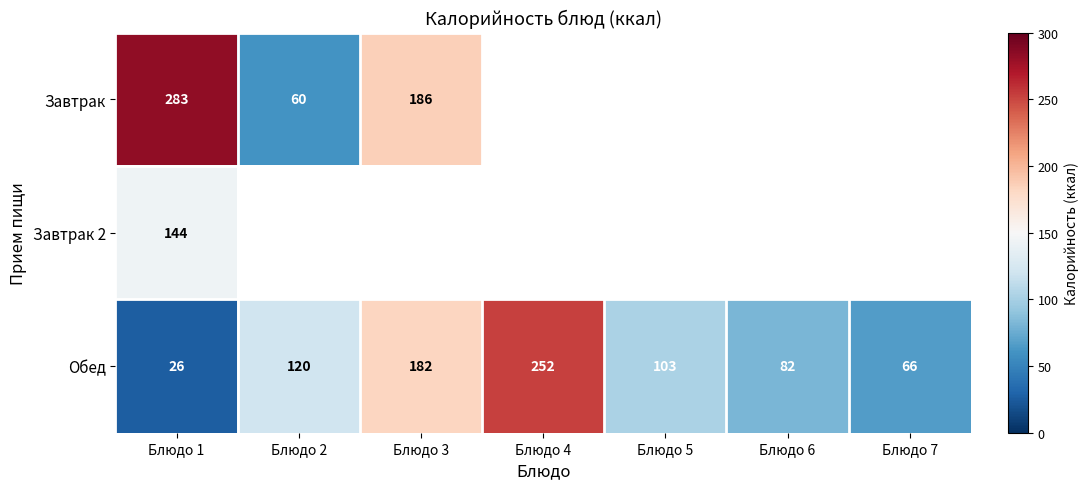

Is it true that Обед equals 18 at Блюдо 7?

False